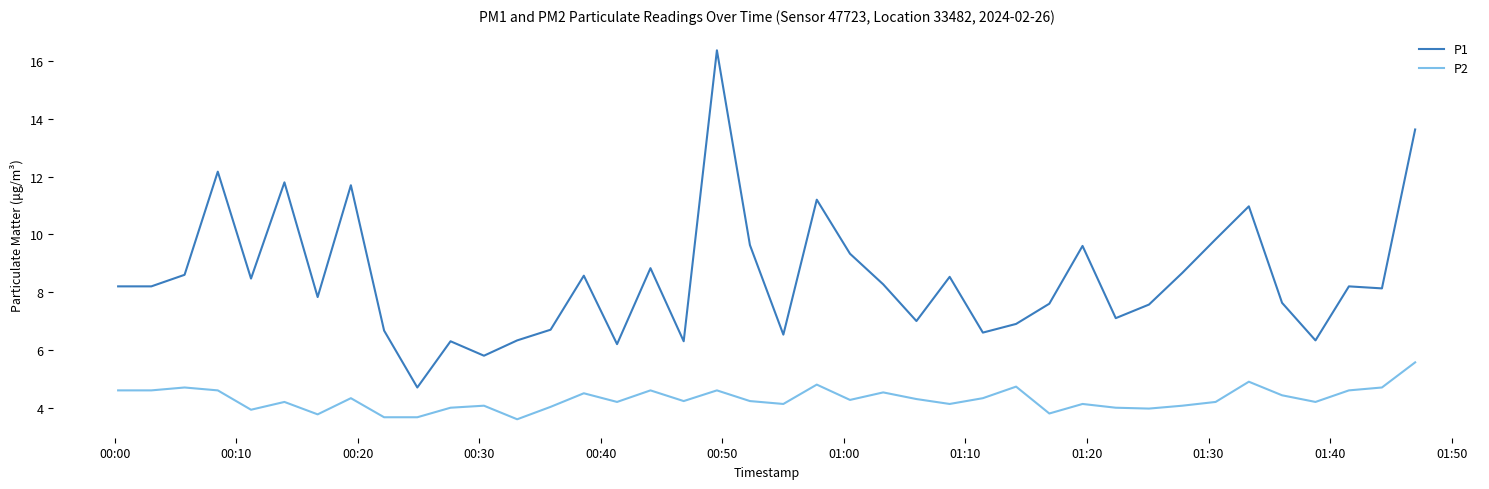

What is the difference between the maximum and minimum values in the P2 series?

2.0